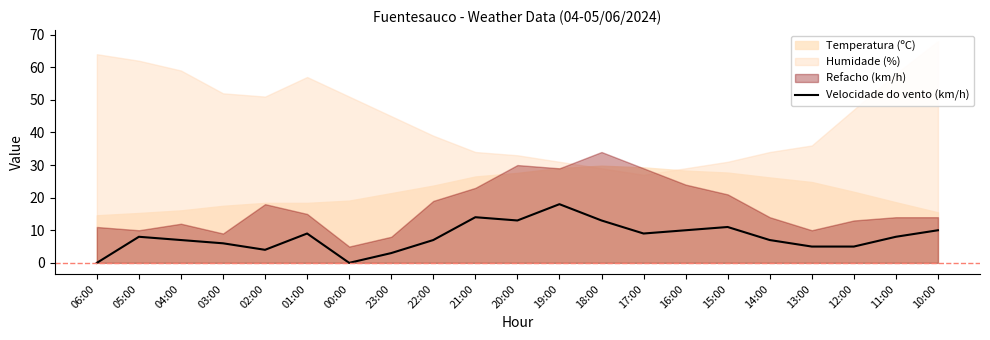

Reading left to right, extract all data points from this chart.

06:00=0	05:00=8	04:00=7	03:00=6	02:00=4	01:00=9	00:00=0	23:00=3	22:00=7	21:00=14	20:00=13	19:00=18	18:00=13	17:00=9	16:00=10	15:00=11	14:00=7	13:00=5	12:00=5	11:00=8	10:00=10